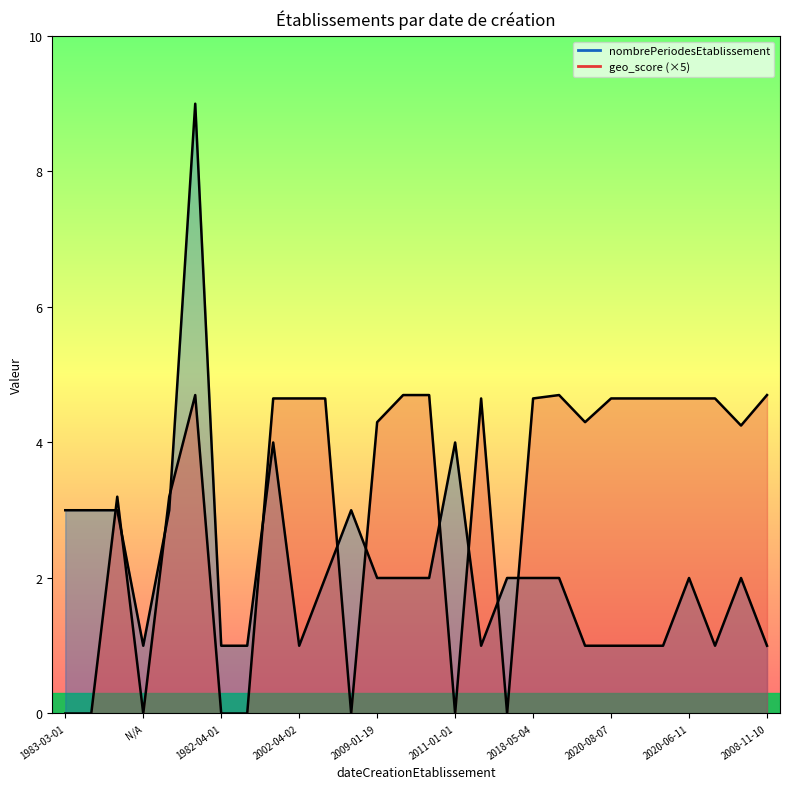

True or false: geo_score (×5) has more than 1 interior local peaks.

True